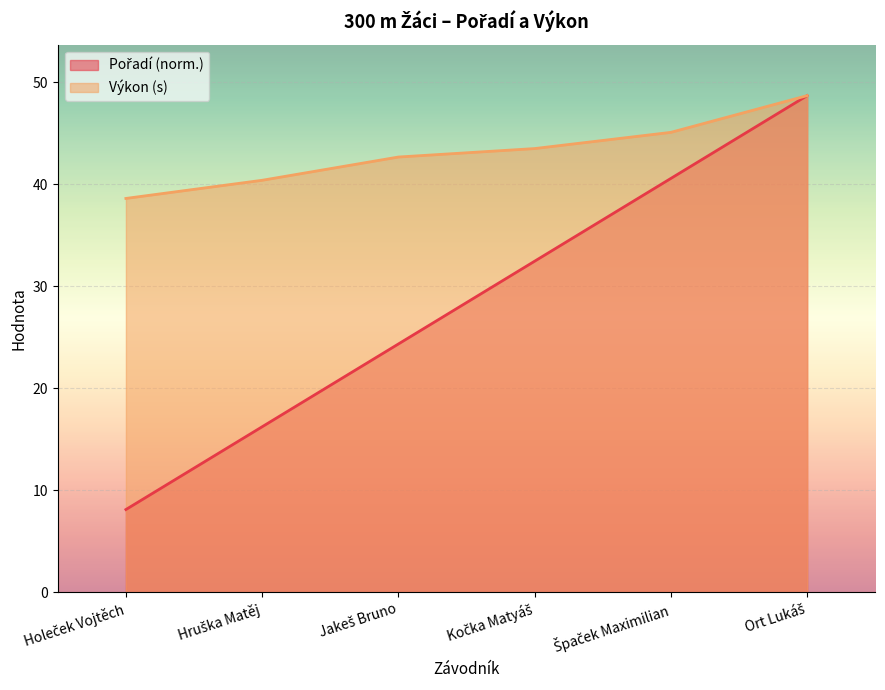

What is the minimum value for Pořadí?

8.1